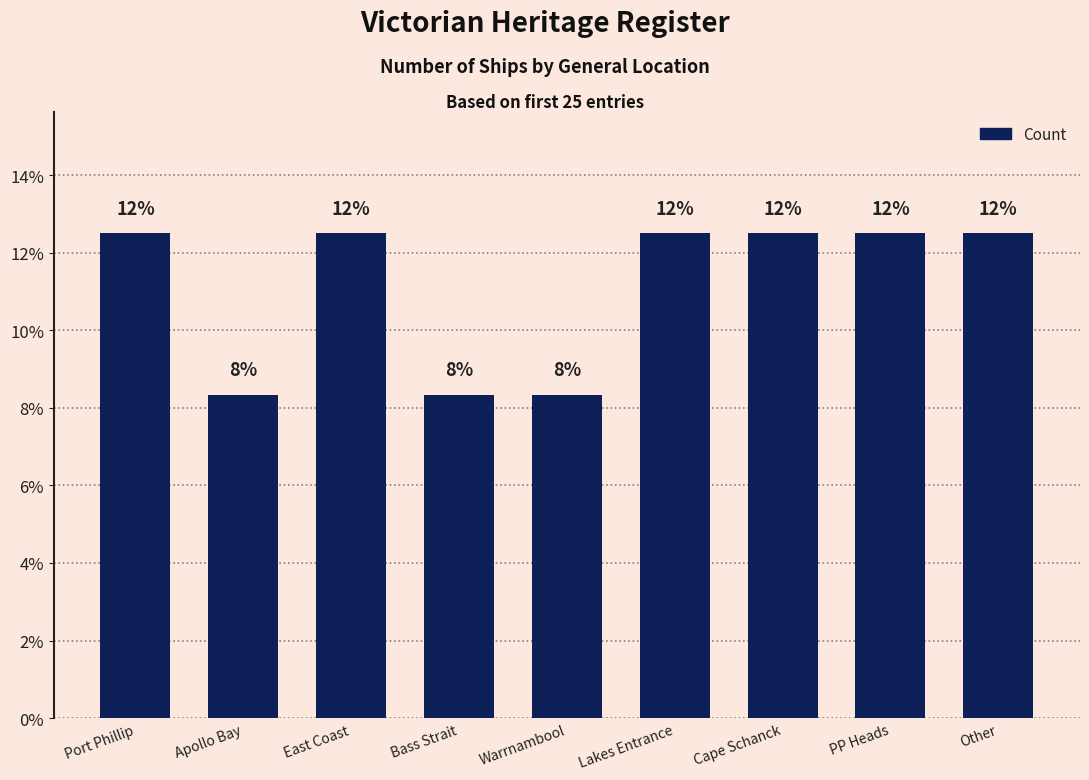

What is the value of the 2nd bar from the left?

8.3